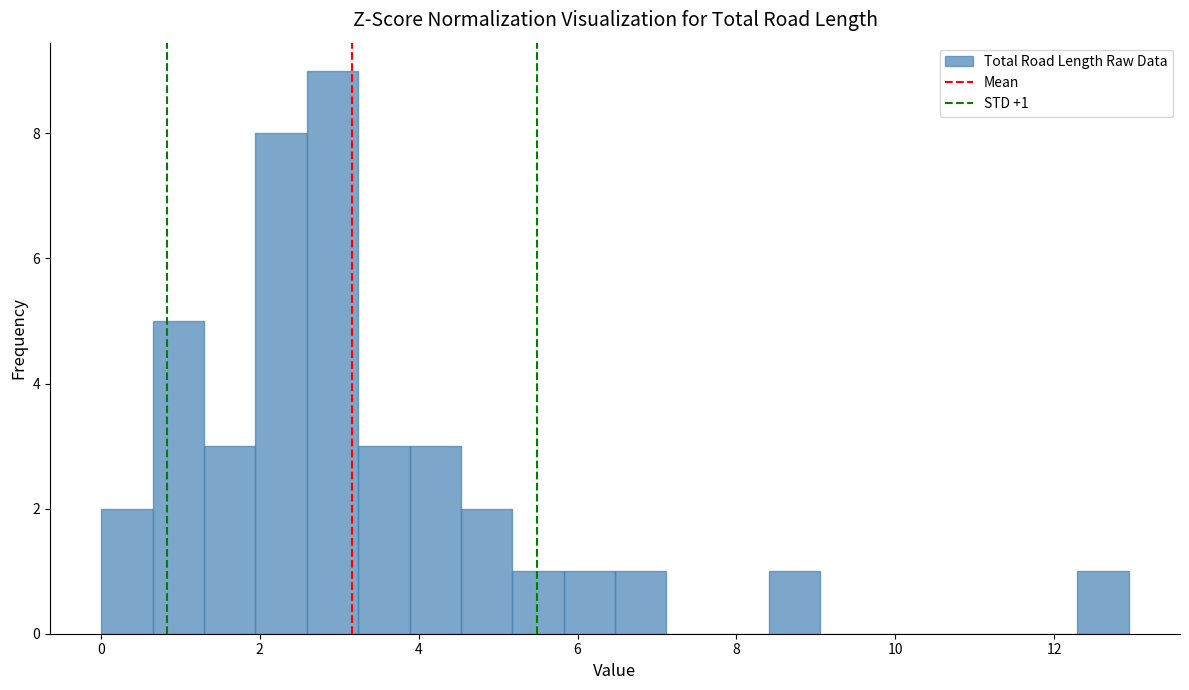

Around what value on the x-axis is the tallest bar? Give the approximate position of its centre, as read against the axis.

3.0